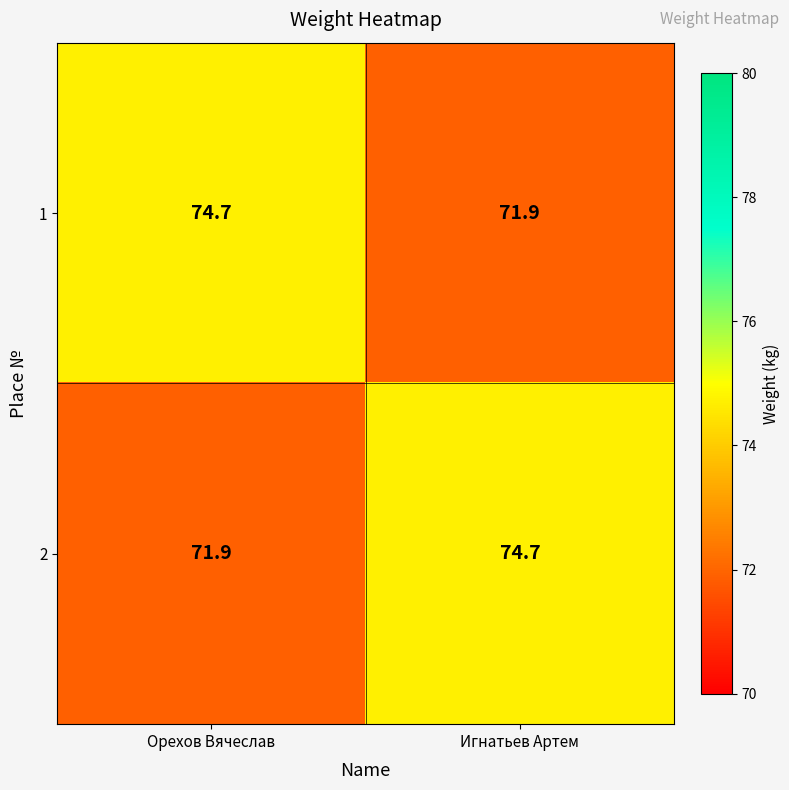

Reading right to left, what are all the values shown in this chart?

1: 71.9	74.7
2: 74.7	71.9